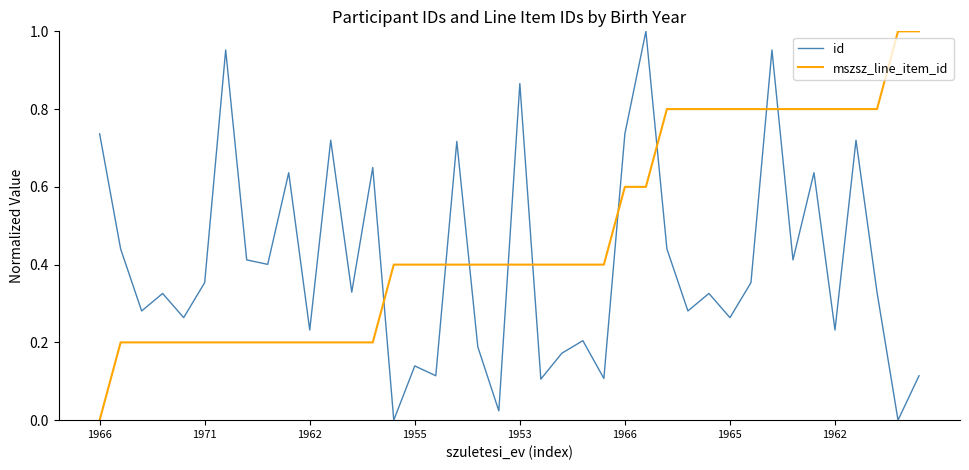

Rank the series by their average value, from lowest to highest.

id, mszsz_line_item_id